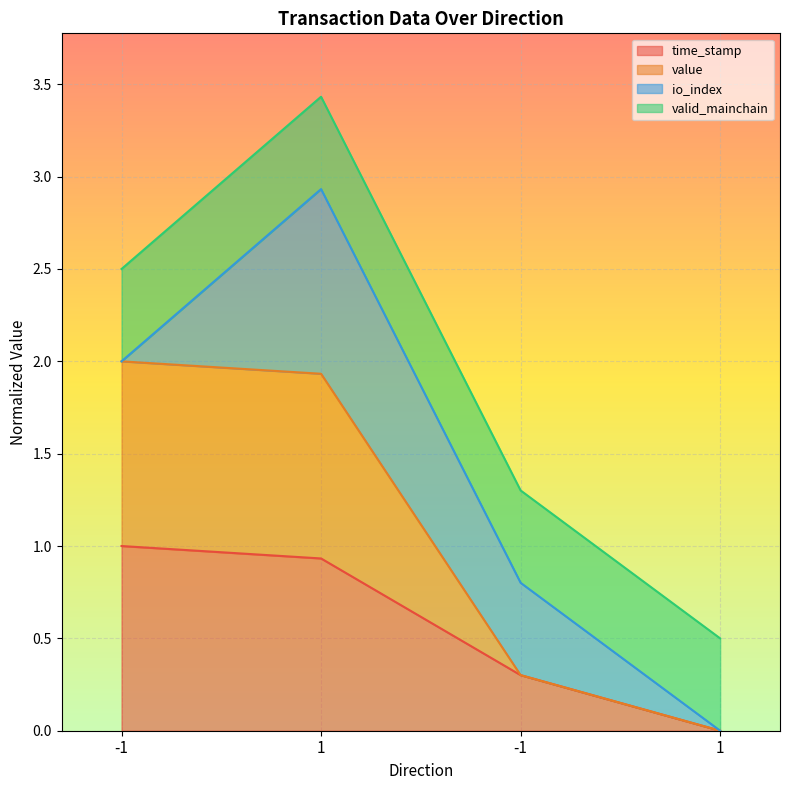

What is the sum of the time_stamp values at -1 and 1?

0.3